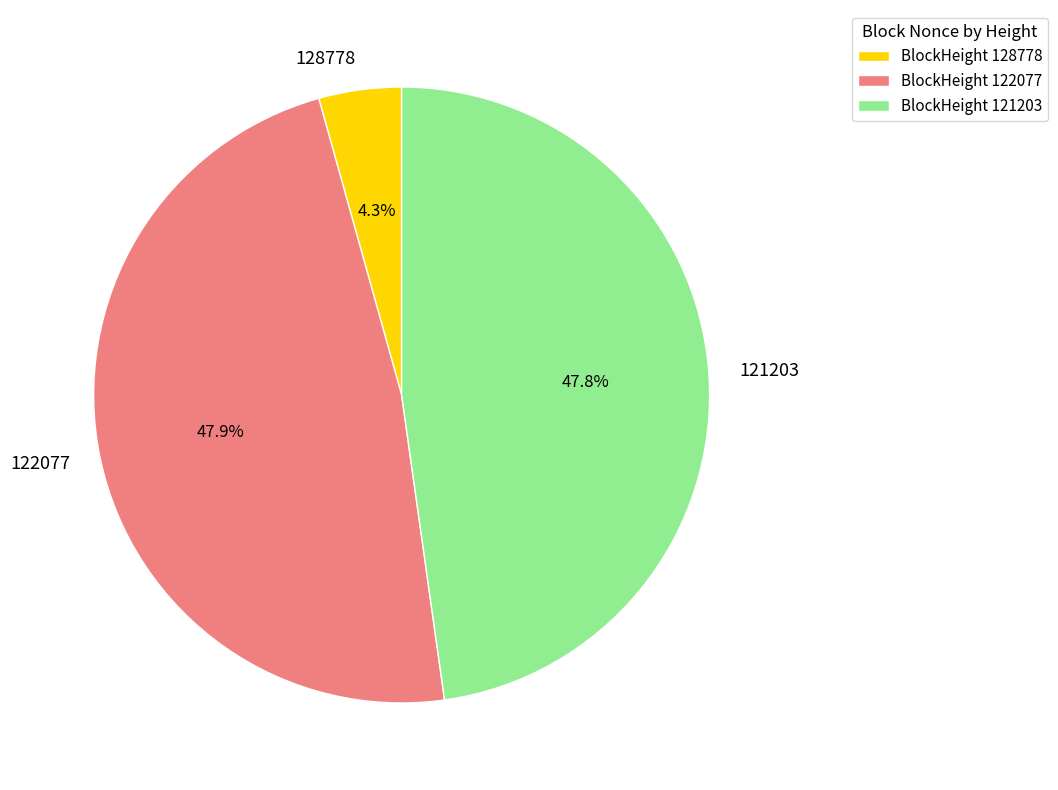

How many segments does this pie chart have?

3